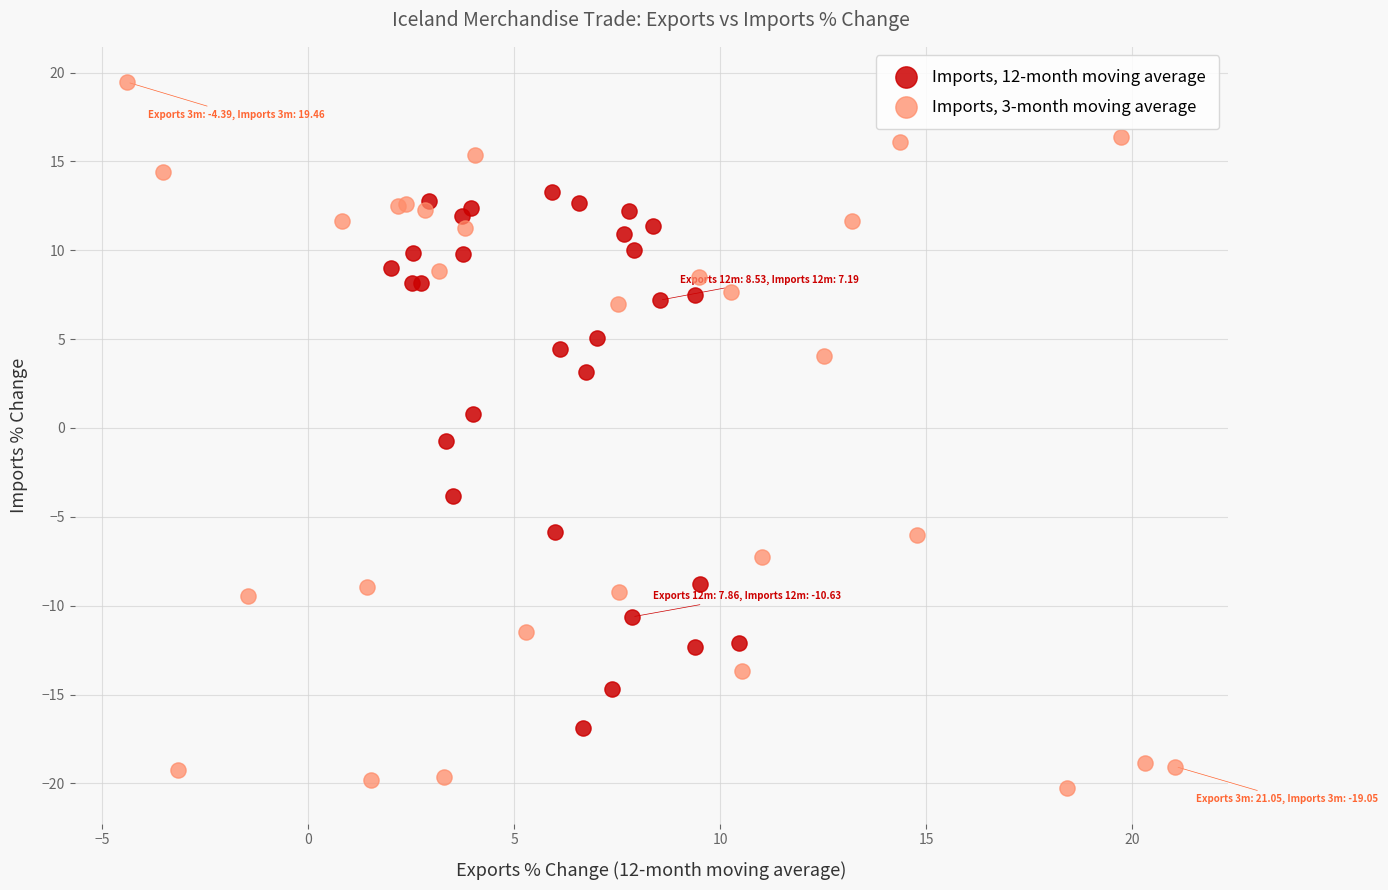

Which series contains the lowest Y value?

Imports, 3-month moving average